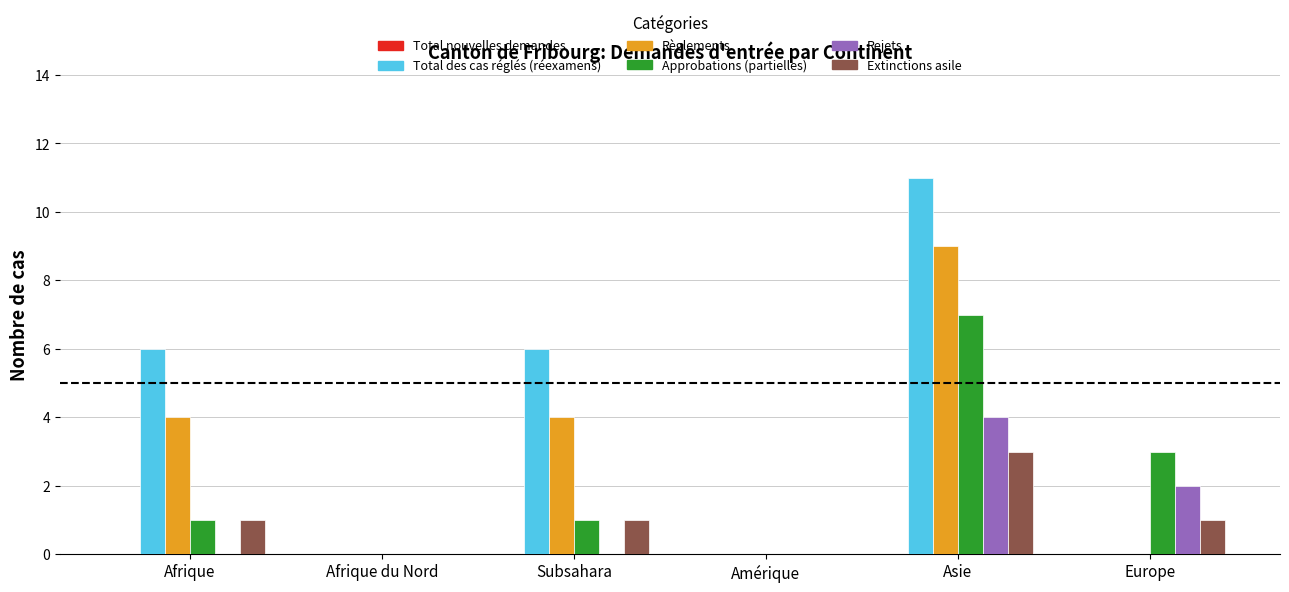

Count the number of categories in the chart.

6